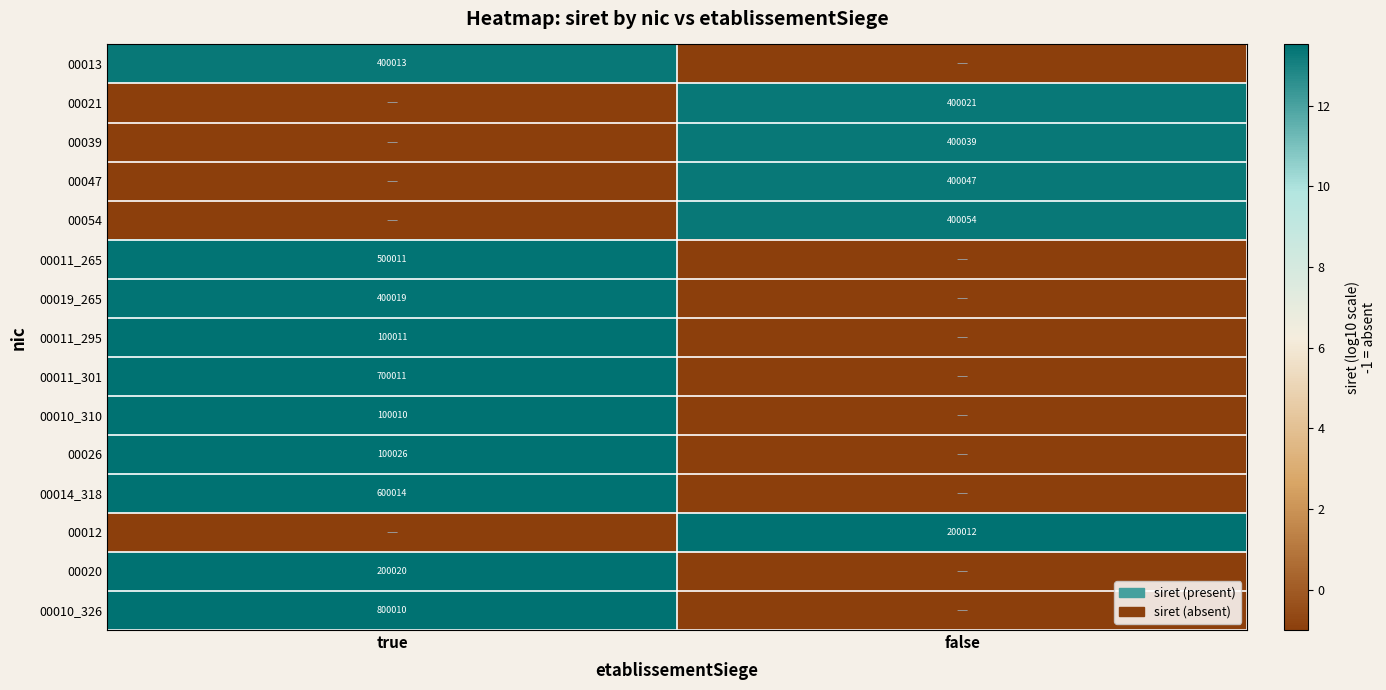

Is it true that 00011_301 equals 700011 at true?

True